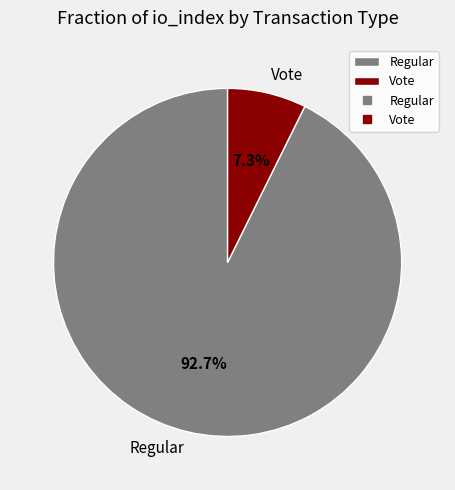

What percentage do Regular and Vote together represent?

100.0%